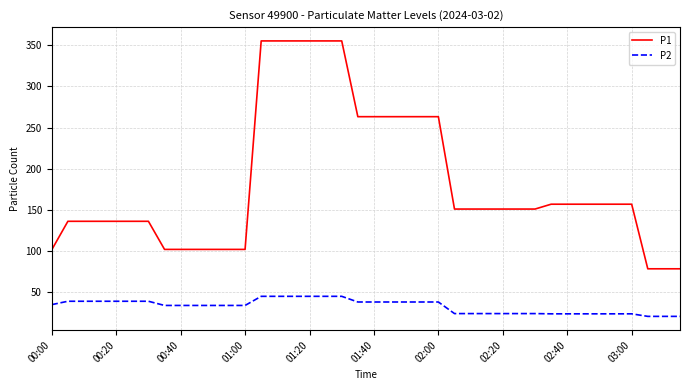

List the series in order of their overall mean, highest first.

P1, P2